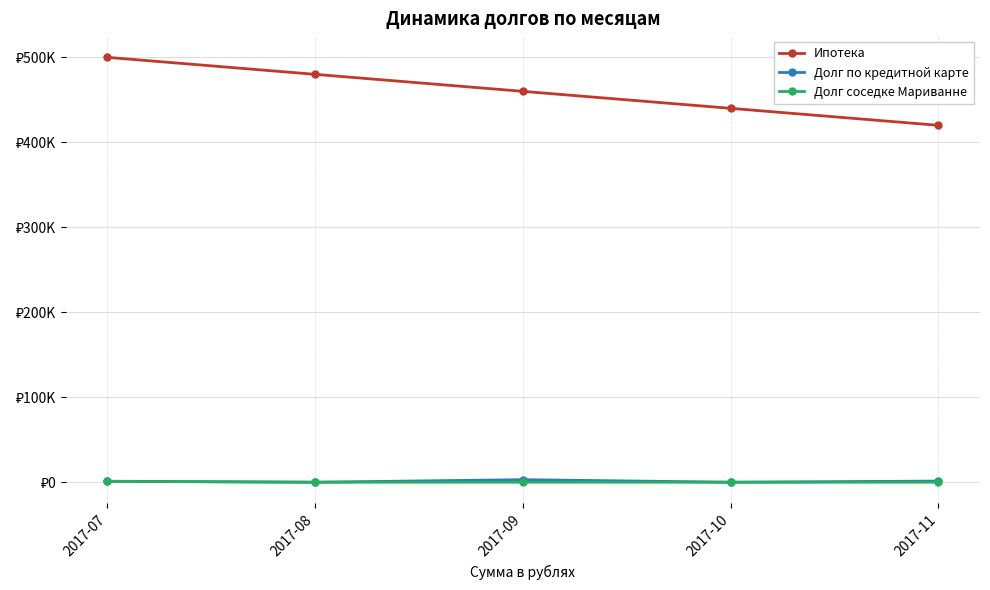

What is the maximum value for Долг соседке Мариванне?

1000